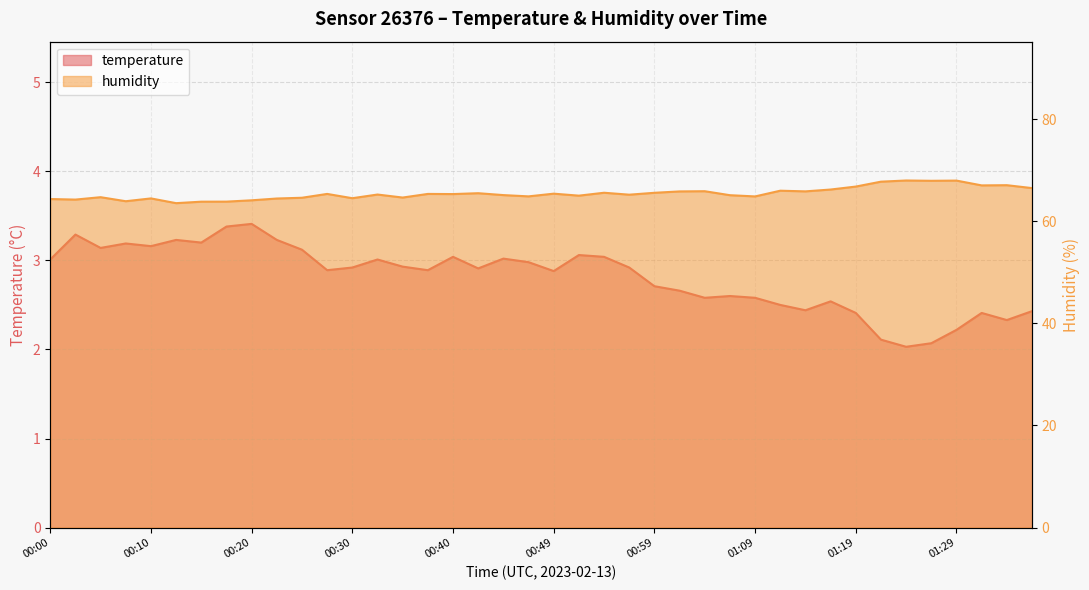

True or false: humidity and temperature cross at least once.

False